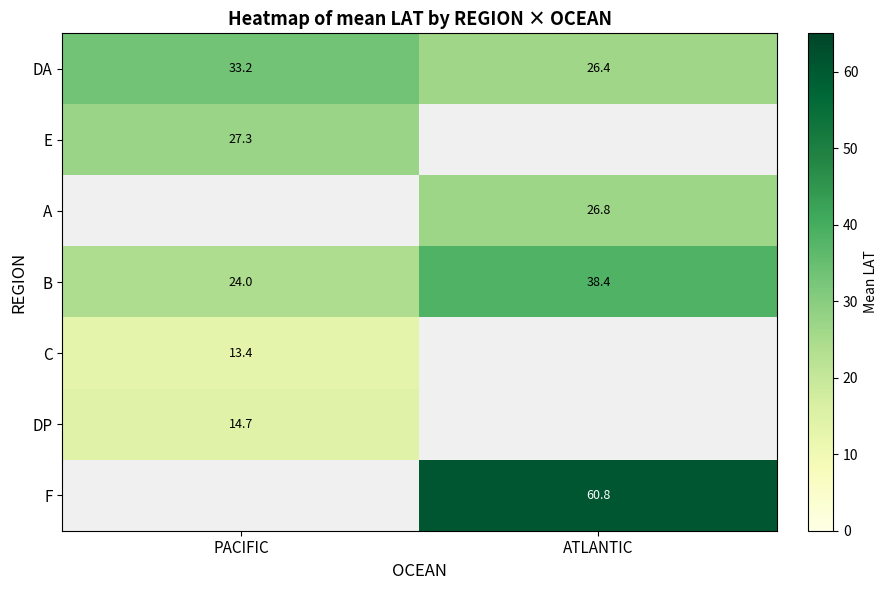

Where does the B series first go above 38?

ATLANTIC